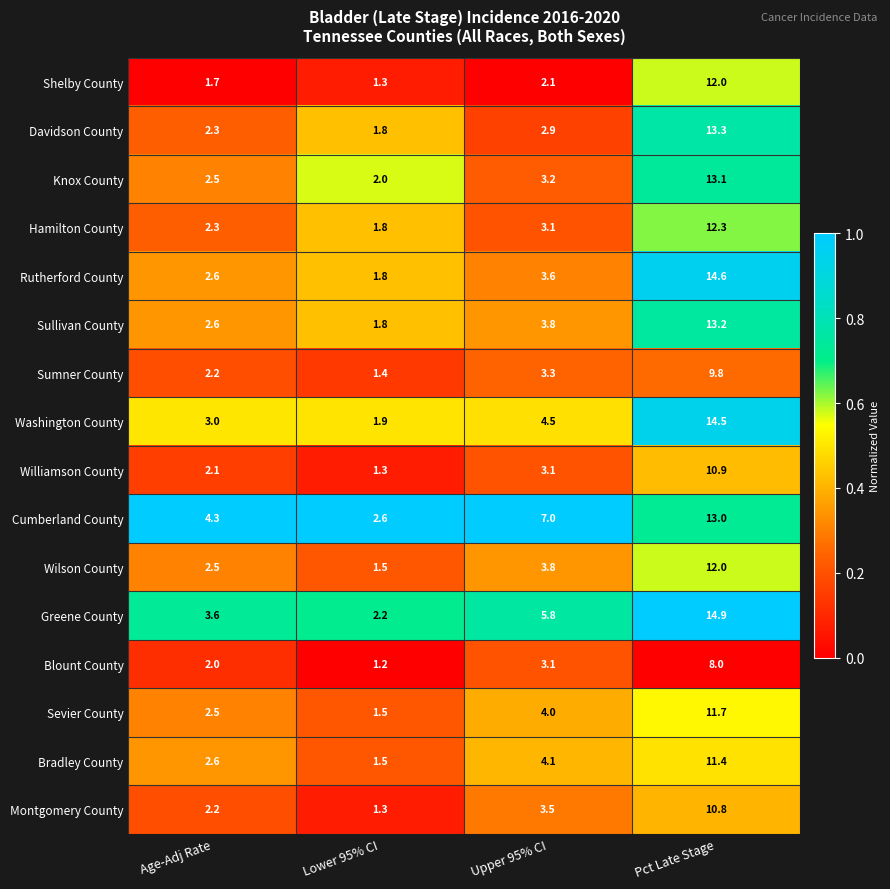

Rank the categories by Washington County value from highest to lowest.

Pct Late Stage, Upper 95% CI, Age-Adj Rate, Lower 95% CI